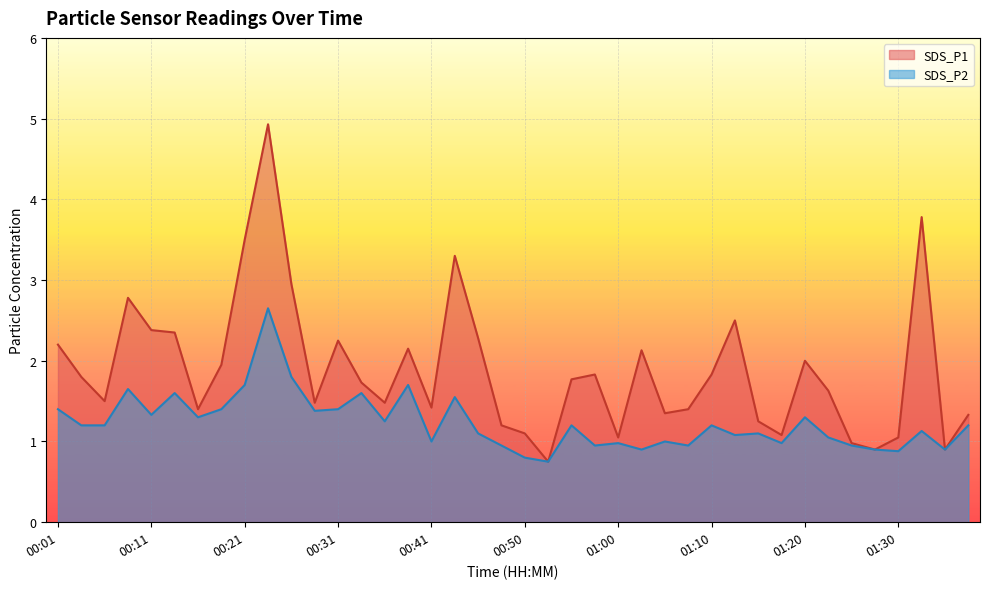

Rank the categories by SDS_P1 value from lowest to highest.

00:53, 01:27, 01:34, 01:25, 01:00, 01:30, 01:17, 00:50, 00:48, 01:15, 01:37, 01:05, 00:16, 01:07, 00:41, 00:28, 00:36, 00:06, 01:22, 00:33, 00:55, 00:04, 00:58, 01:10, 00:18, 01:20, 01:03, 00:38, 00:01, 00:31, 00:45, 00:14, 00:11, 01:12, 00:09, 00:26, 00:43, 00:21, 01:32, 00:23